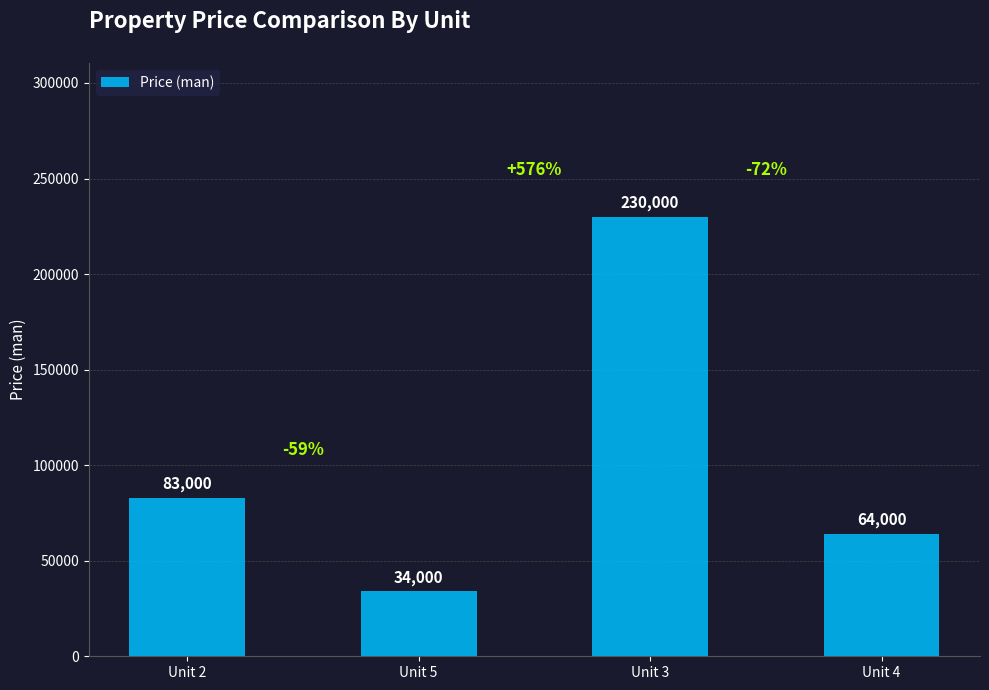

Reading left to right, what are all the values shown in this chart?

Unit 2=83000	Unit 5=34000	Unit 3=230000	Unit 4=64000